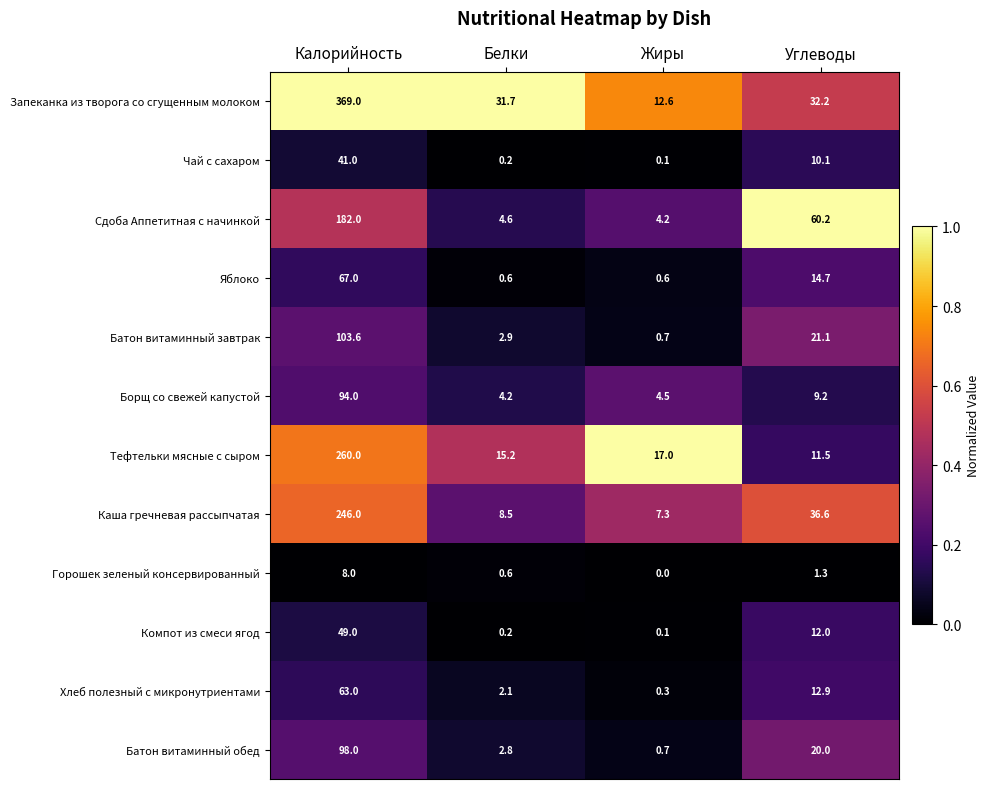

List the series in order of their peak value, highest first.

Запеканка из творога со сгущенным молоком, Тефтельки мясные с сыром, Каша гречневая рассыпчатая, Сдоба Аппетитная с начинкой, Батон витаминный завтрак, Батон витаминный обед, Борщ со свежей капустой, Яблоко, Хлеб полезный с микронутриентами, Компот из смеси ягод, Чай с сахаром, Горошек зеленый консервированный